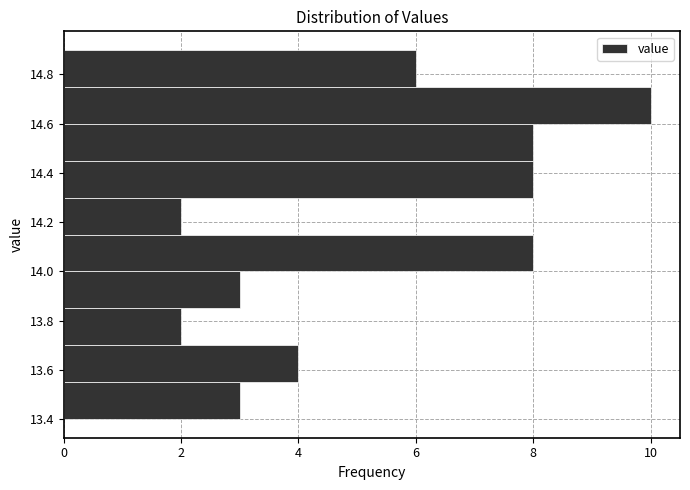

Reading bottom to top, transcribe this chart: for each bar, give the range it covers on the y-axis and its length. Neither the bar edges nor the lengths are printed on the chart, so give them approximately, as read against the axes.

13.40 to 13.55: 3
13.55 to 13.70: 4
13.70 to 13.85: 2
13.85 to 14.00: 3
14.00 to 14.15: 8
14.15 to 14.30: 2
14.30 to 14.45: 8
14.45 to 14.60: 8
14.60 to 14.75: 10
14.75 to 14.90: 6